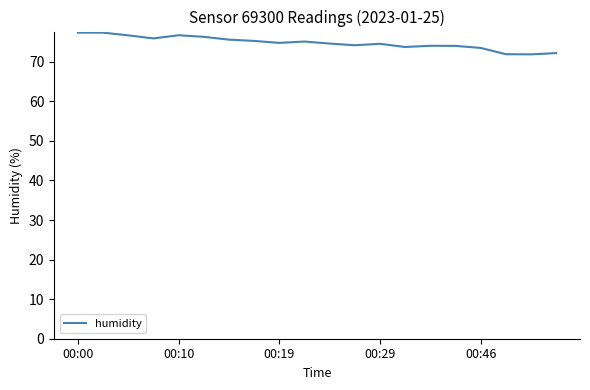

What is the difference between the maximum and minimum values?

5.5